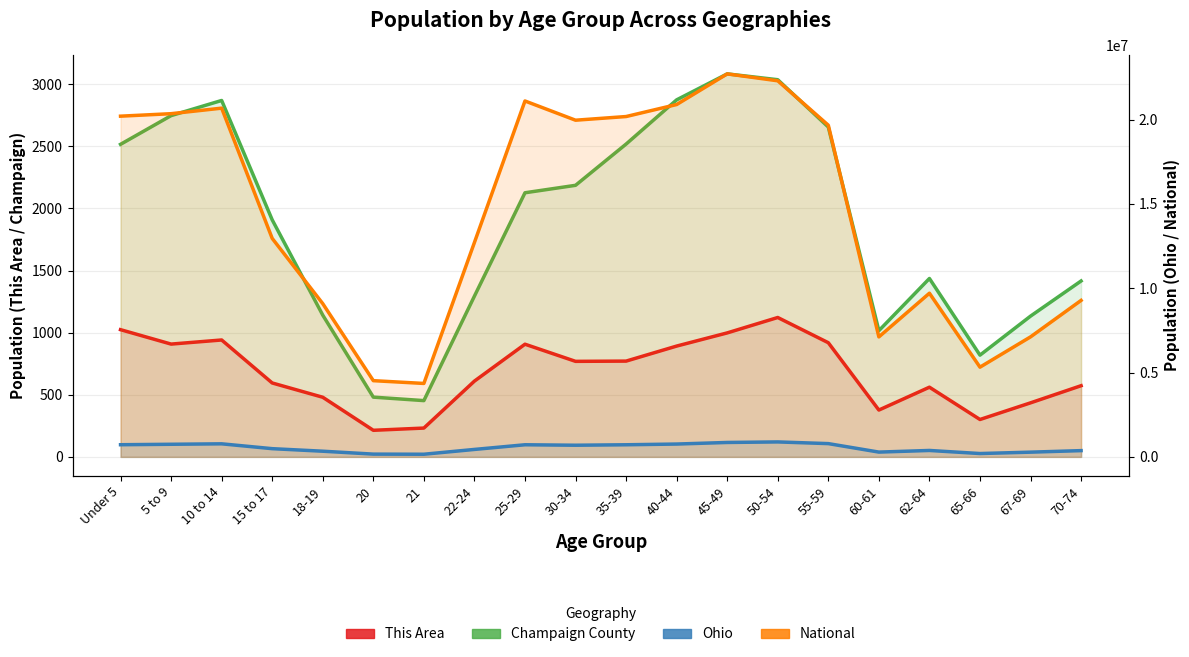

Which category has the highest value in the Ohio series?

50-54